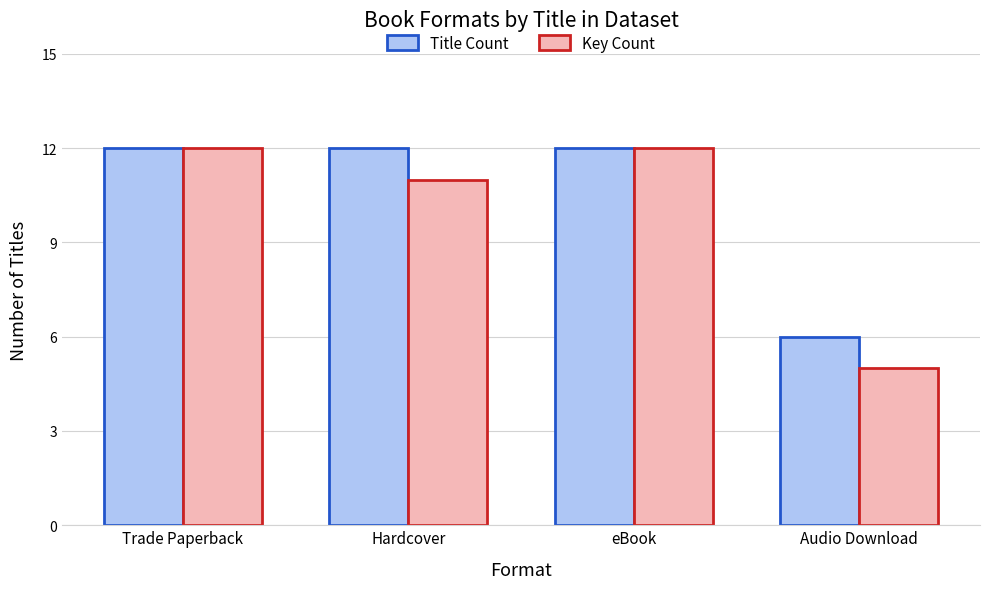

Reading right to left, what are all the values shown in this chart?

Title Count: 6	12	12	12
Key Count: 5	12	11	12